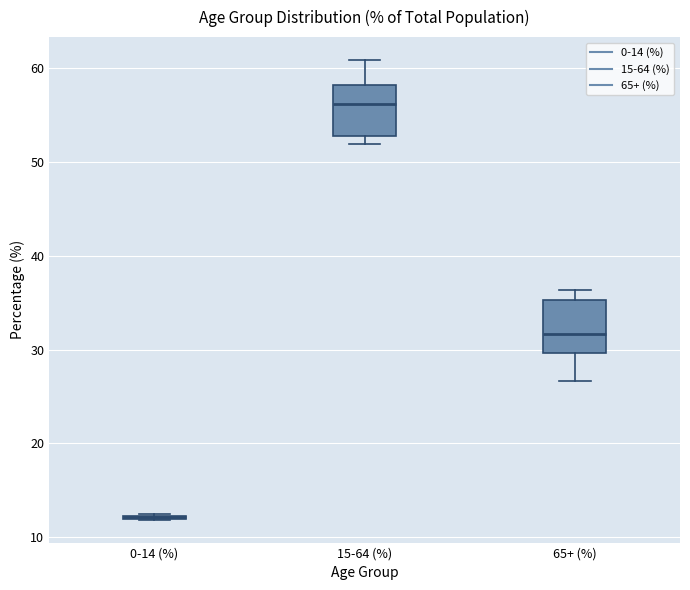

Reading left to right, transcribe this box plot: for each box, give where its median line is, the range the box spans, and where its two whiskers end, as read against the y-axis. The values are not printed on the chart, so give them approximately, as read against the axis.

0-14 (%): box collapsed to a line at 12, whiskers 12 to 13
15-64 (%): median 56, box 53 to 58, whiskers 52 to 61
65+ (%): median 32, box 30 to 35, whiskers 27 to 36